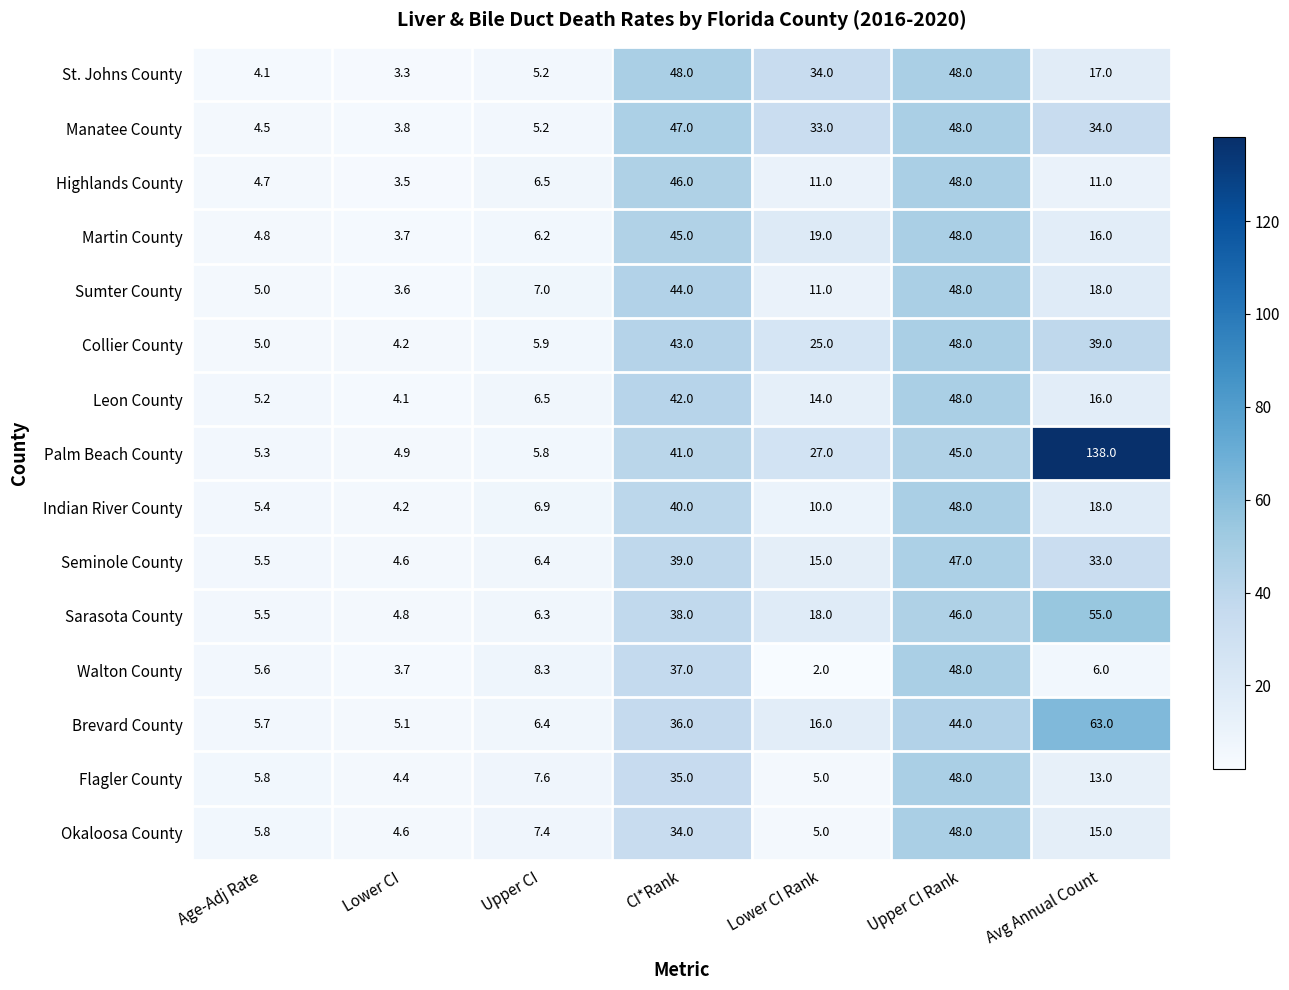

Between Age-Adj Rate and Avg Annual Count, which series saw the biggest shift?

Palm Beach County